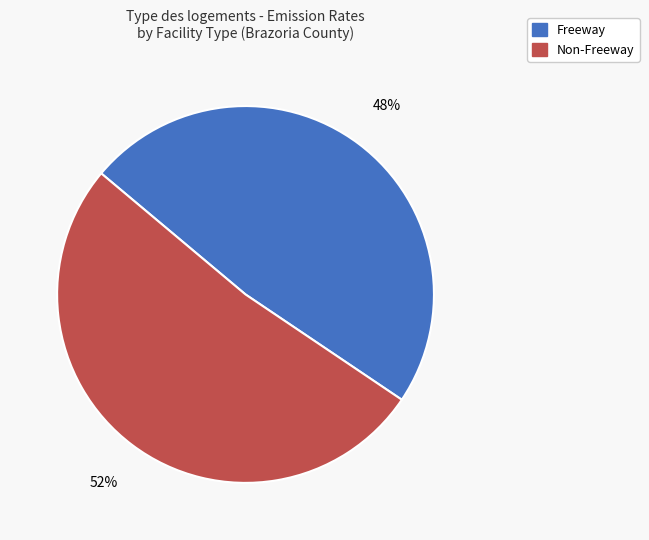

What percentage is the Freeway slice, to the nearest percent?

48%